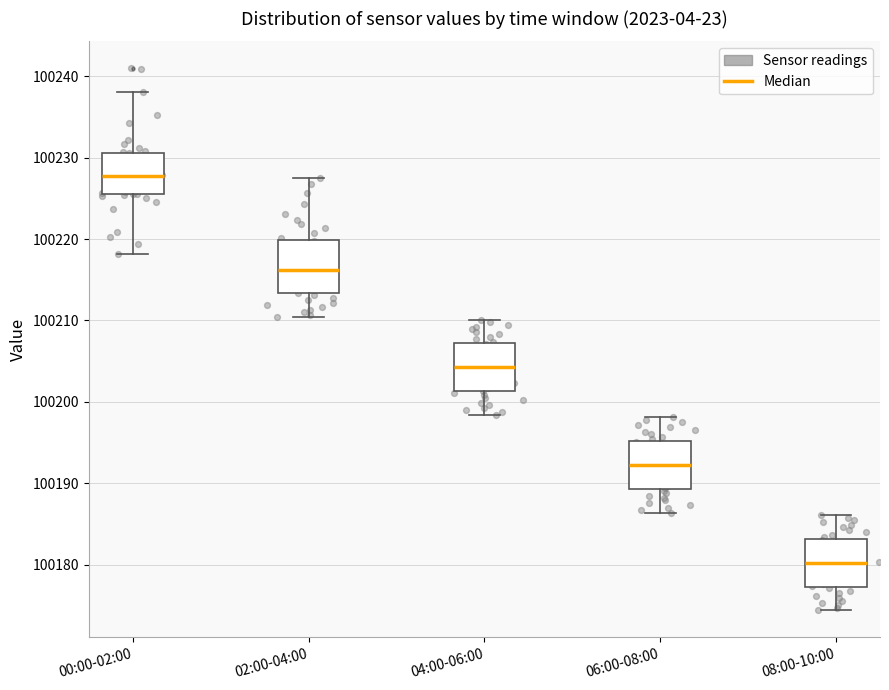

Reading left to right, transcribe this box plot: for each box, give where its median line is, the range the box spans, and where its two whiskers end, as read against the y-axis. The values are not printed on the chart, so give them approximately, as read against the axis.

00:00-02:00: median 100228, box 100226 to 100231, whiskers 100218 to 100238
02:00-04:00: median 100216, box 100213 to 100220, whiskers 100210 to 100228
04:00-06:00: median 100204, box 100201 to 100207, whiskers 100198 to 100210
06:00-08:00: median 100192, box 100189 to 100195, whiskers 100186 to 100198
08:00-10:00: median 100180, box 100177 to 100183, whiskers 100174 to 100186